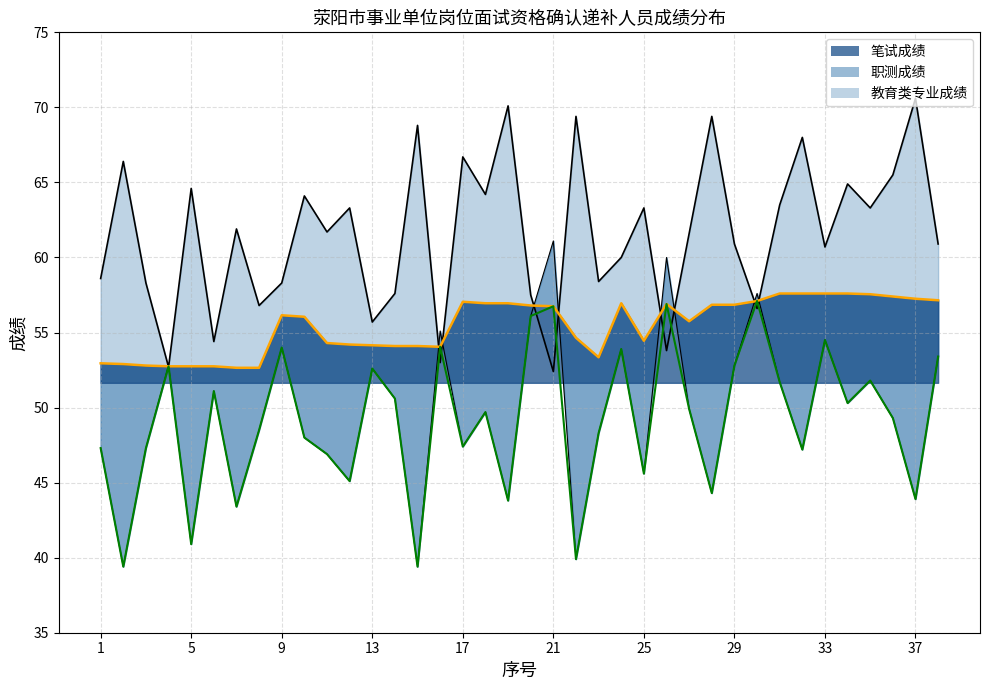

Rank the series by their maximum value, from highest to lowest.

教育类专业成绩, 职测成绩, 笔试成绩